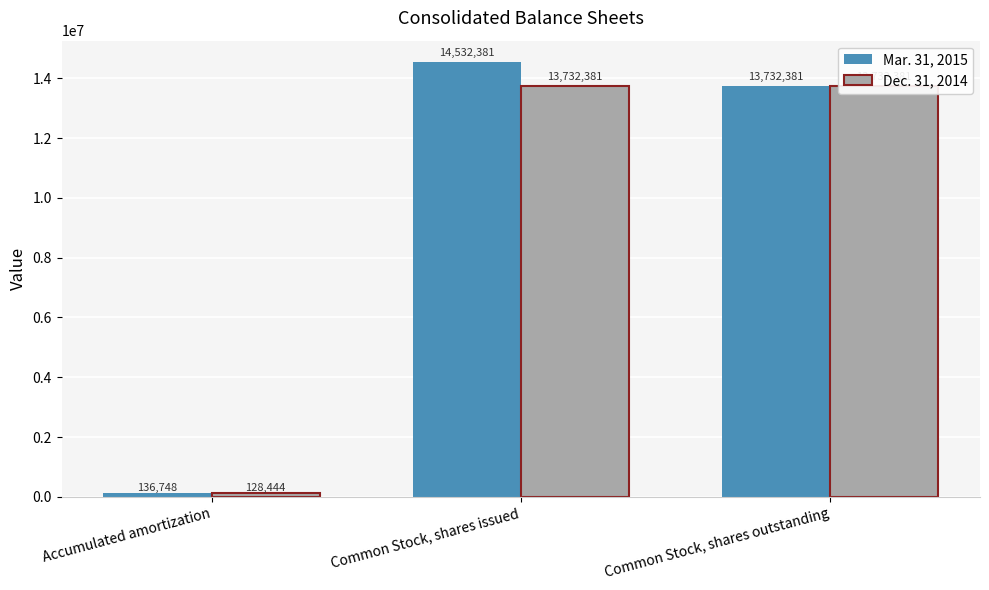

How many bars are there in total?

6